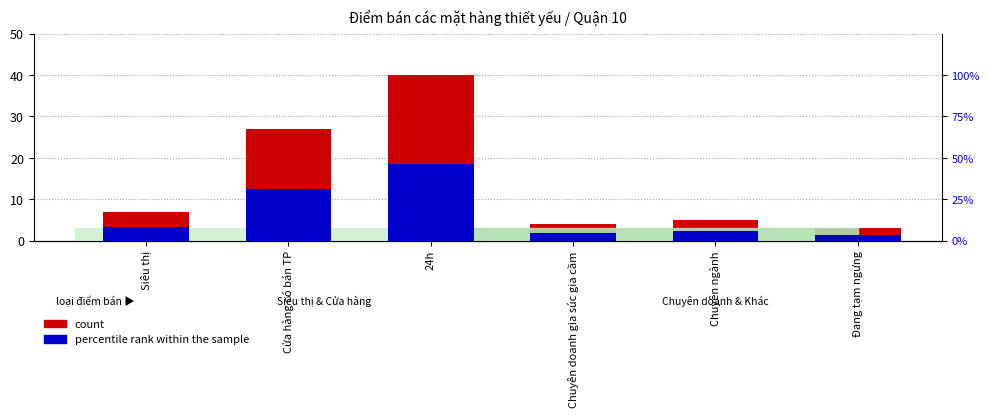

What is the label of the 1st bar from the left?

Siêu thị